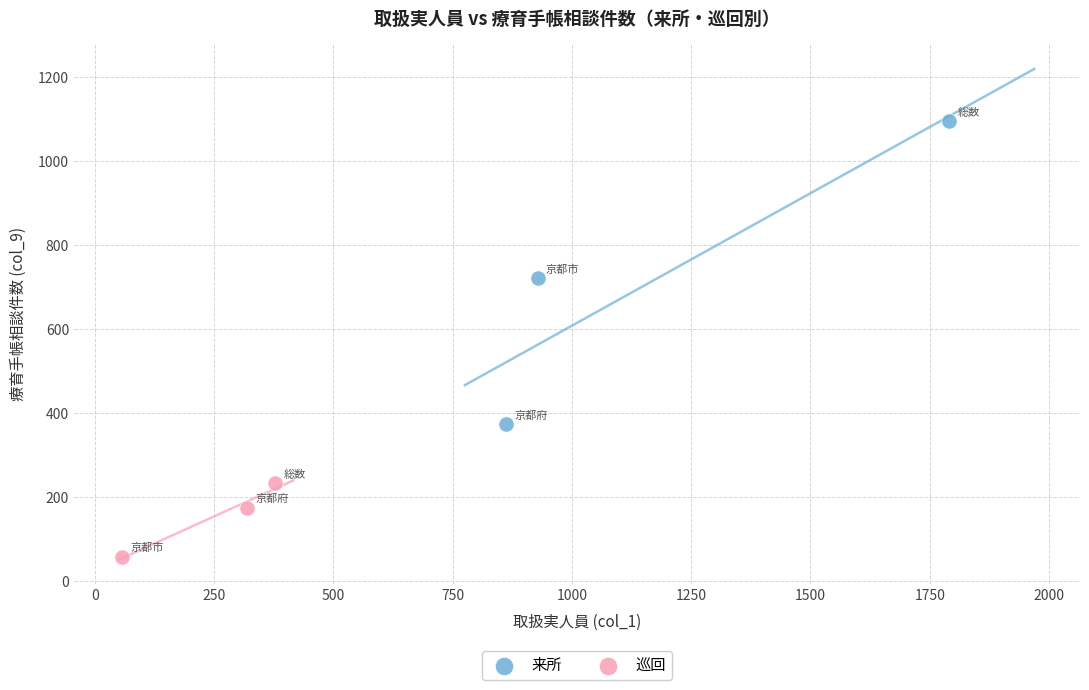

Which series reaches the maximum Y coordinate?

来所